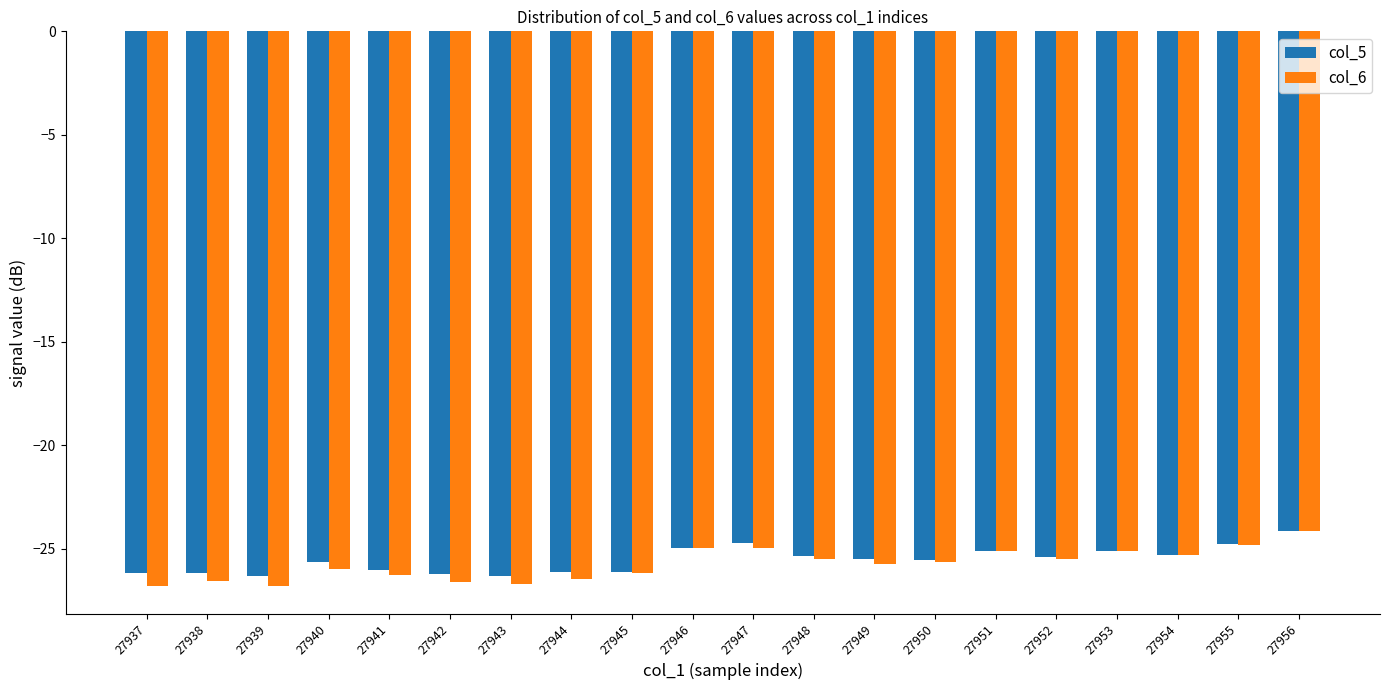

At 27942, list the series in order from largest to smallest.

col_5, col_6